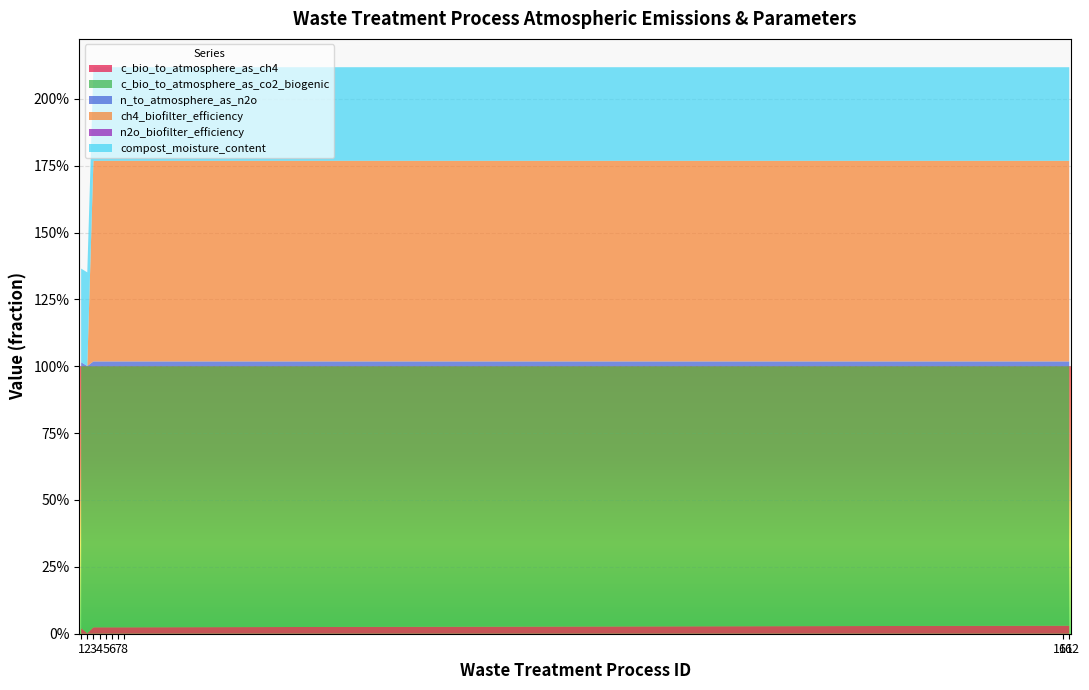

Reading left to right, transcribe all the data shown in this chart.

c_bio_to_atmosphere_as_ch4: 1=0.0	2=0.0	3=0.0	4=0.0	5=0.0	6=0.0	7=0.0	8=0.0	161=0.0	162=0.0
c_bio_to_atmosphere_as_co2_biogenic: 1=1.0	2=1.0	3=1.0	4=1.0	5=1.0	6=1.0	7=1.0	8=1.0	161=1.0	162=1.0
n_to_atmosphere_as_n2o: 1=0.0	2=0.0	3=0.0	4=0.0	5=0.0	6=0.0	7=0.0	8=0.0	161=0.0	162=0.0
ch4_biofilter_efficiency: 1=0.0	2=0.0	3=0.8	4=0.8	5=0.8	6=0.8	7=0.8	8=0.8	161=0.8	162=0.8
n2o_biofilter_efficiency: 1=0.0	2=0.0	3=0.0	4=0.0	5=0.0	6=0.0	7=0.0	8=0.0	161=0.0	162=0.0
compost_moisture_content: 1=0.3	2=0.3	3=0.3	4=0.3	5=0.3	6=0.3	7=0.3	8=0.3	161=0.3	162=0.3